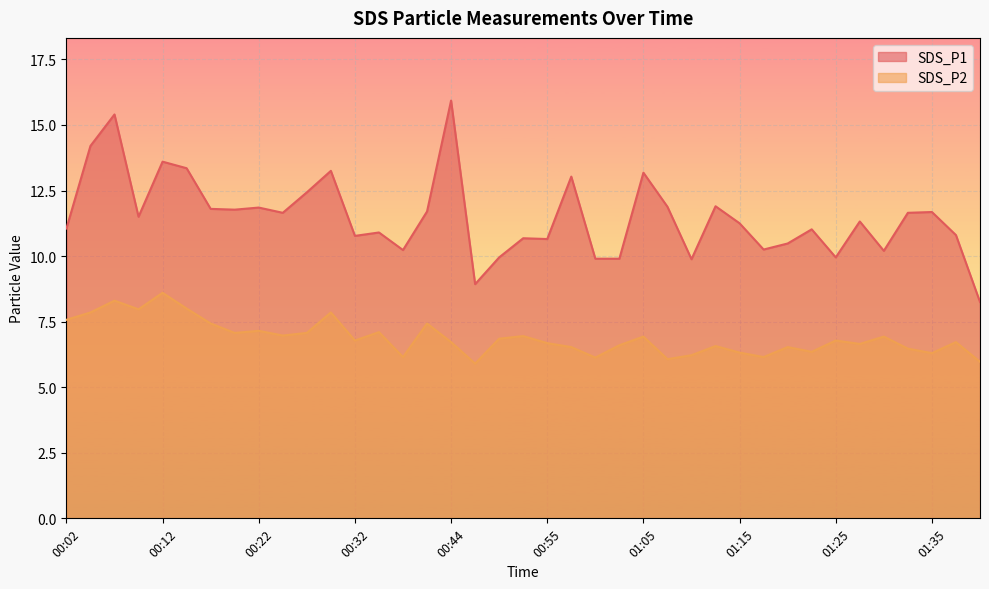

What is the label of the 34th point from the left?

01:27